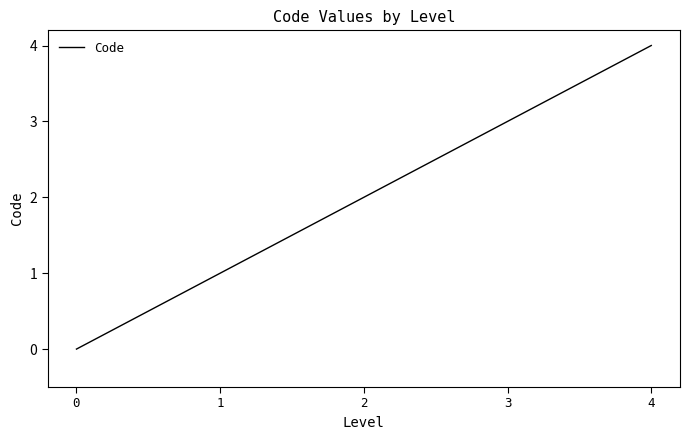

The chart shows a value of 1 at 2. True or false?

False